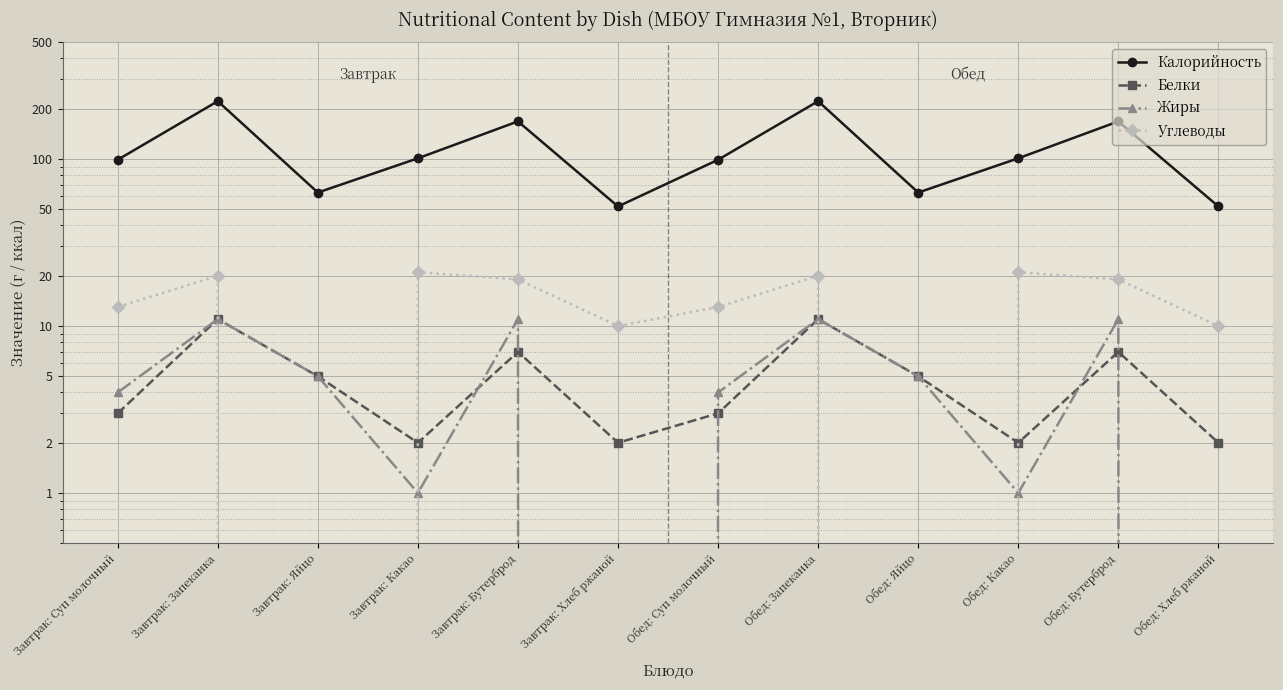

Which category has the lowest value in the Калорийность series?

Завтрак: Хлеб ржаной